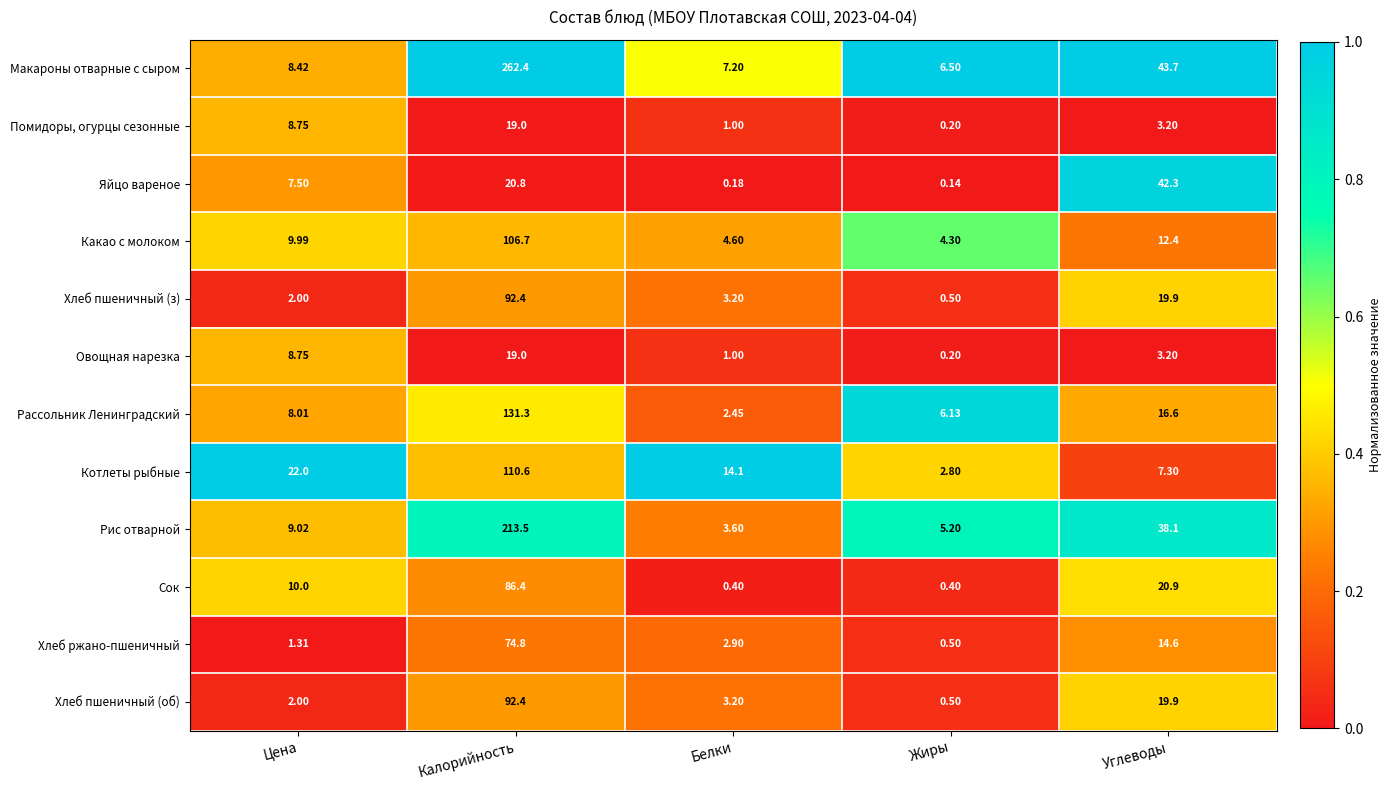

Count the number of data series in this chart.

12